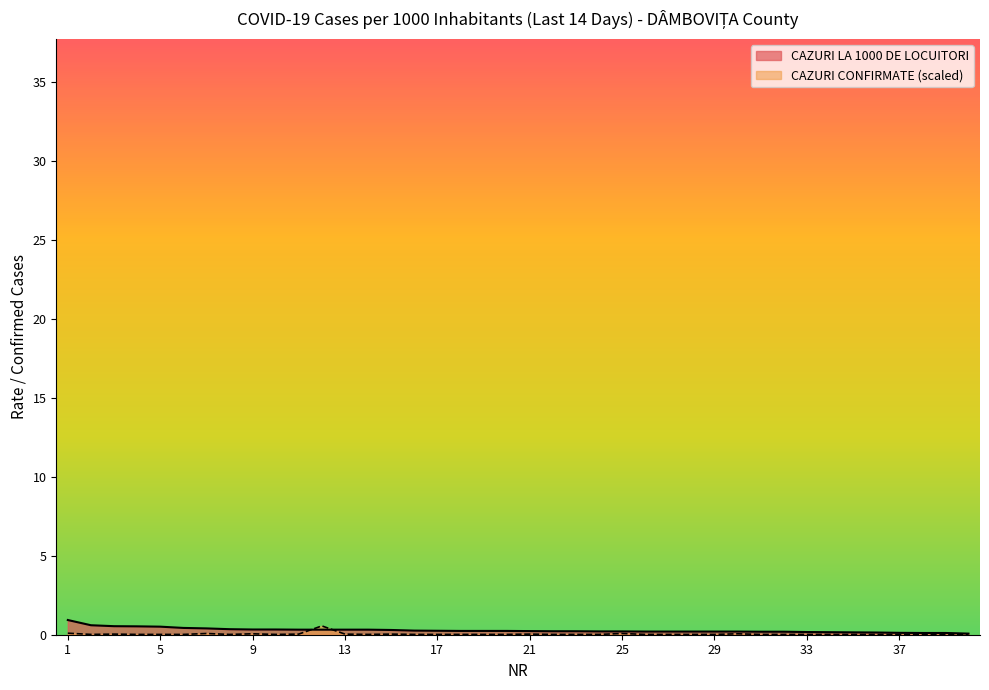

What value does the CAZURI LA 1000 DE LOCUITORI series have at 24?

0.2